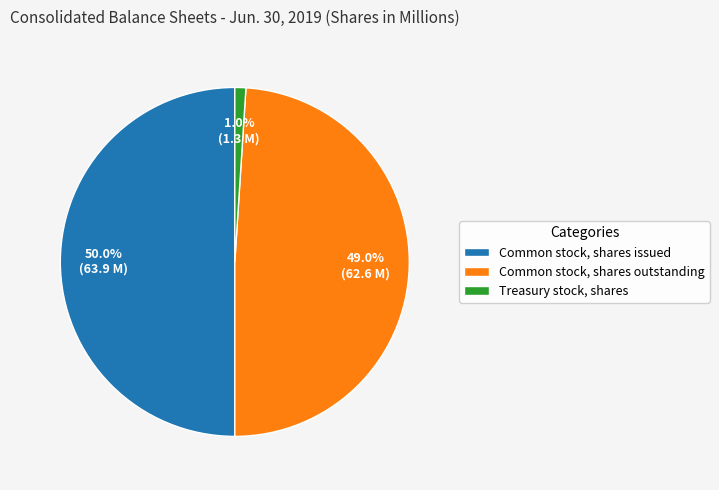

To the nearest percent, what is the combined percentage of Common stock, shares outstanding and Common stock, shares issued?

99%